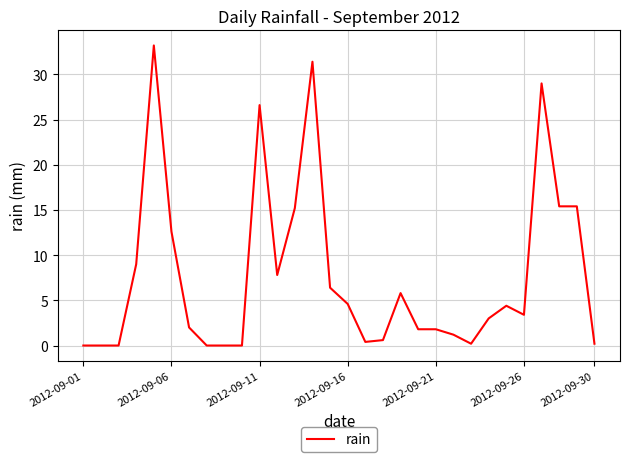

Count the number of data series in this chart.

1